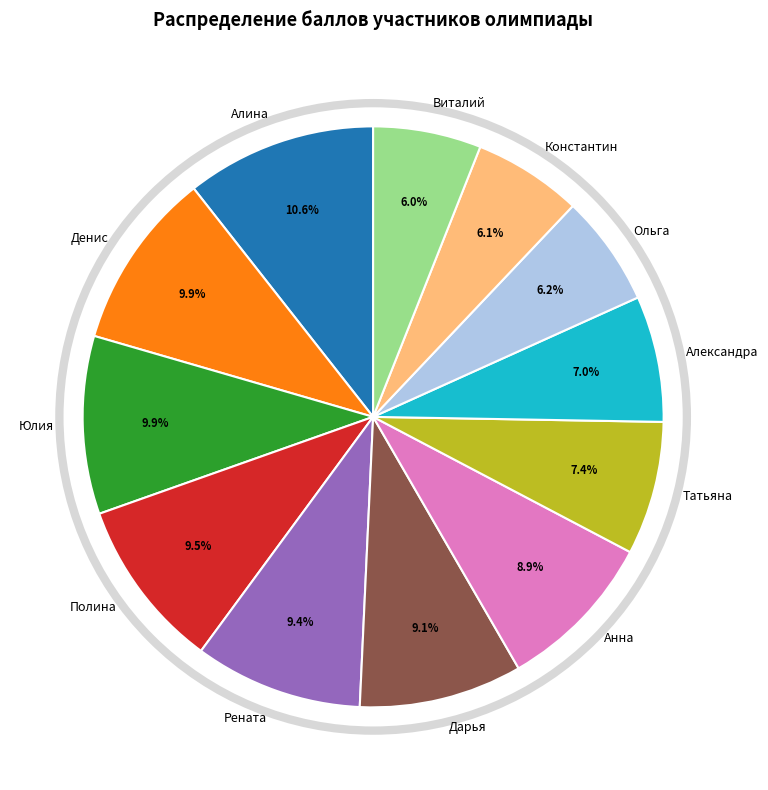

To the nearest percent, what is the difference between the largest and smallest slice percentages?

5%